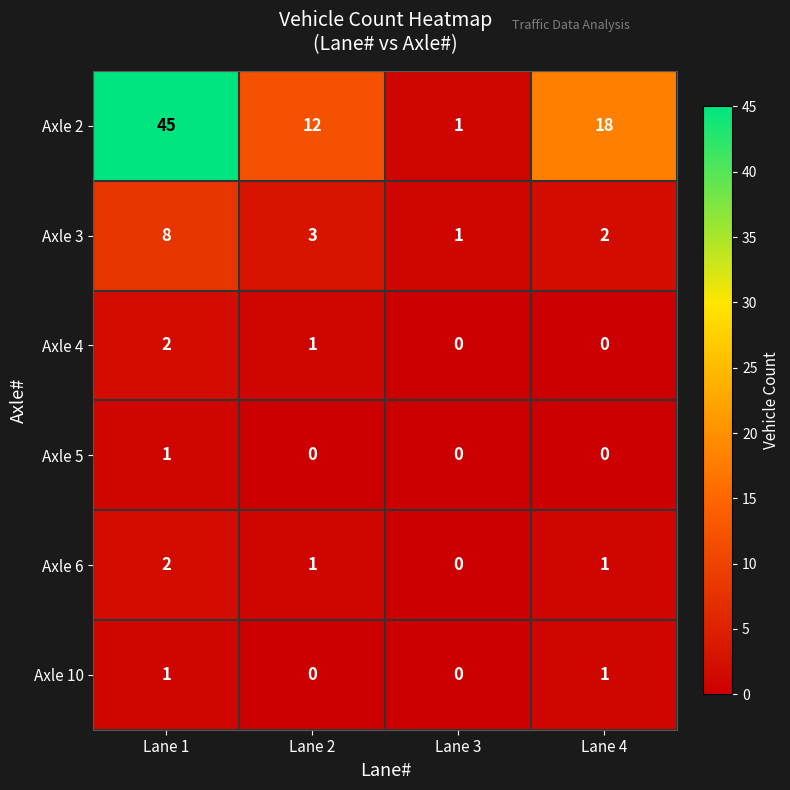

Reading left to right, transcribe all the data shown in this chart.

Axle 2: Lane 1=45	Lane 2=12	Lane 3=1	Lane 4=18
Axle 3: Lane 1=8	Lane 2=3	Lane 3=1	Lane 4=2
Axle 4: Lane 1=2	Lane 2=1	Lane 3=0	Lane 4=0
Axle 5: Lane 1=1	Lane 2=0	Lane 3=0	Lane 4=0
Axle 6: Lane 1=2	Lane 2=1	Lane 3=0	Lane 4=1
Axle 10: Lane 1=1	Lane 2=0	Lane 3=0	Lane 4=1